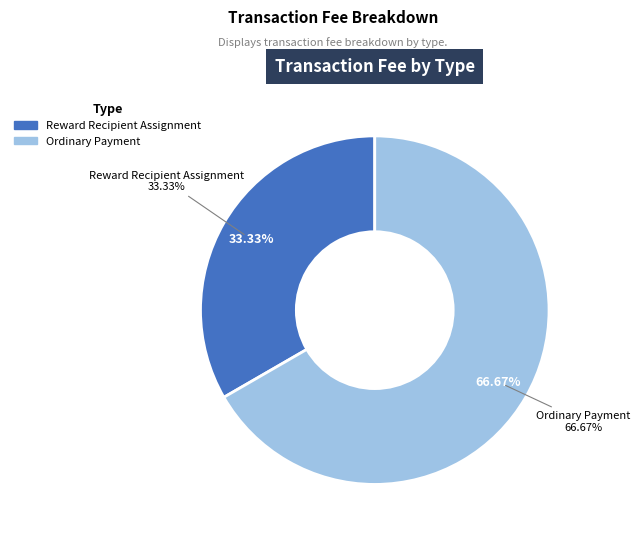

What is the smallest slice in the pie chart?

Reward Recipient Assignment